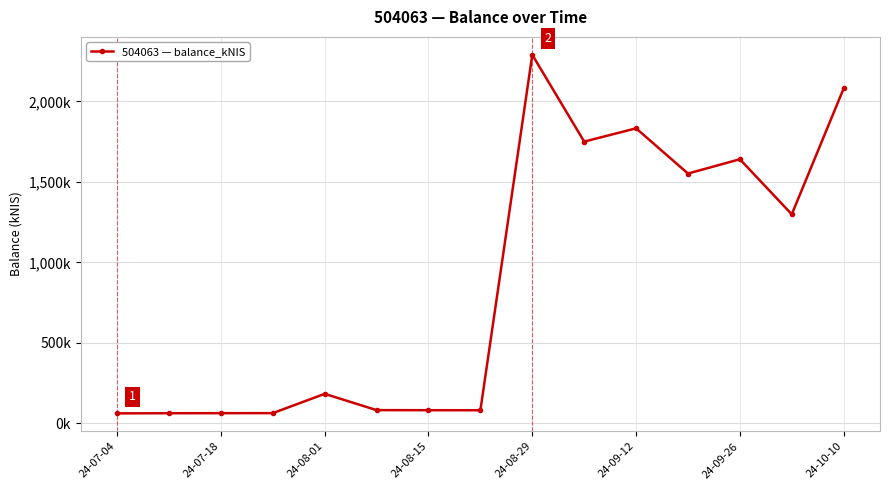

Count the number of values greater than 183.

8